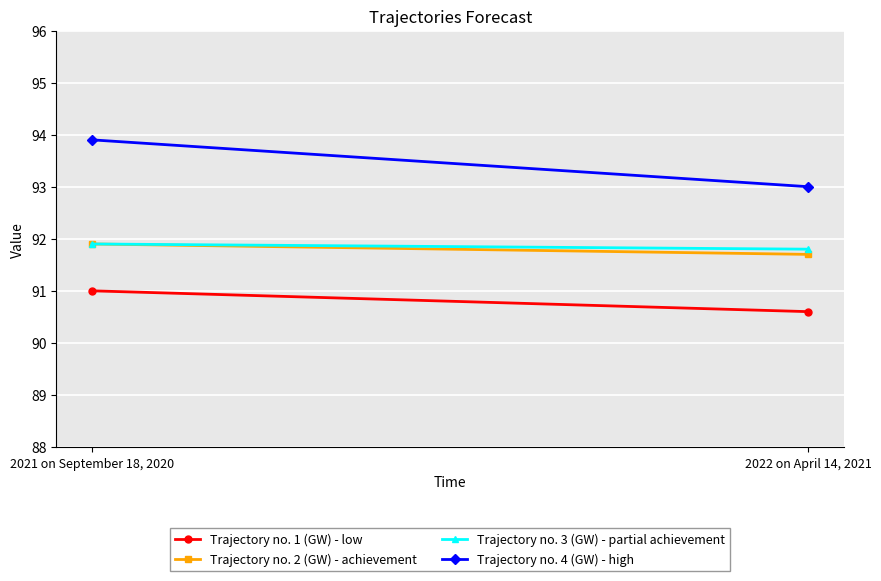

What is the difference between the highest and lowest values at 2022 on April 14, 2021?

2.4